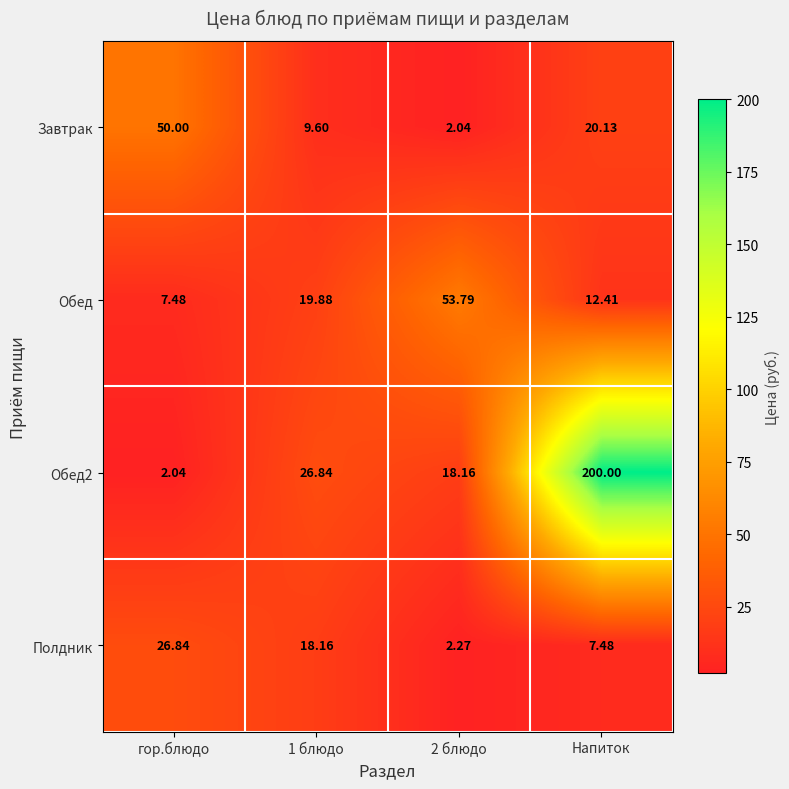

Where does the Завтрак series first go above 20?

гор.блюдо